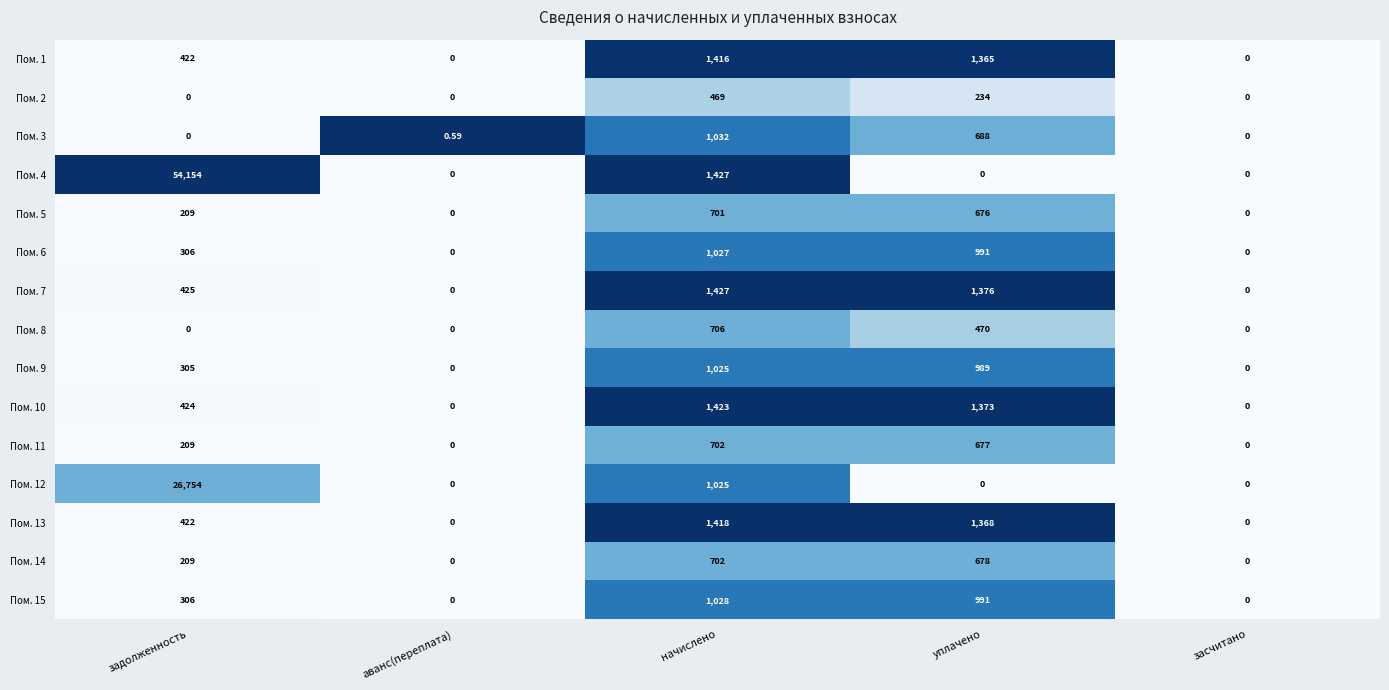

Which series changed the most between задолженность and начислено?

Пом. 4